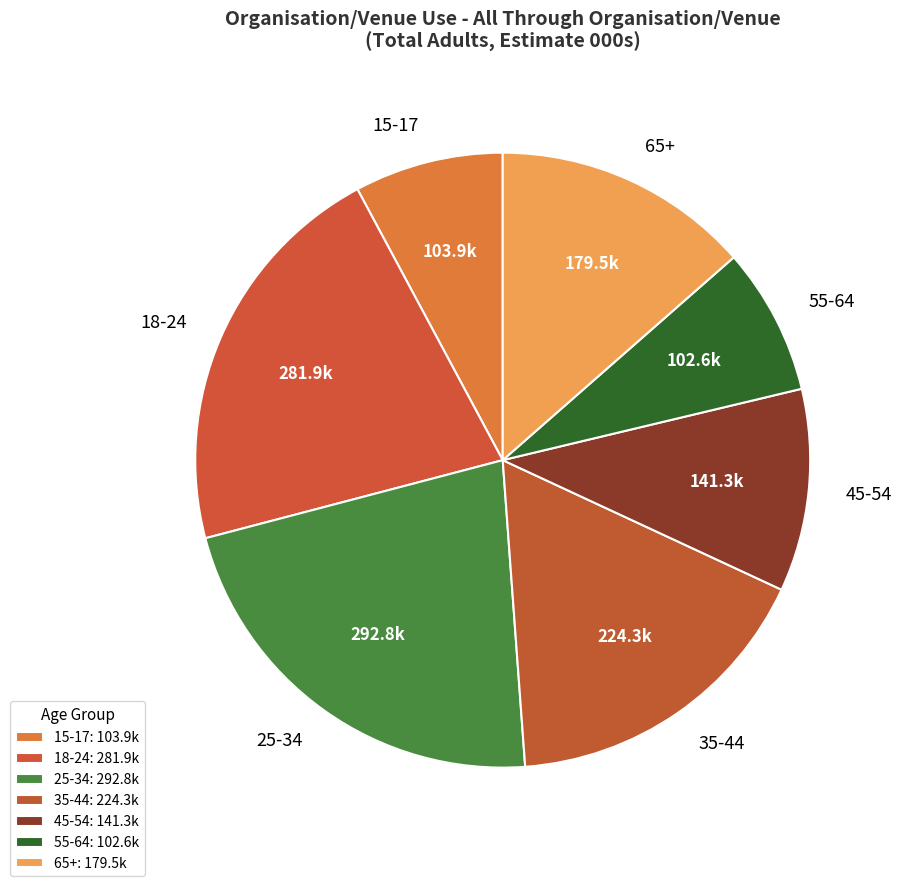

Between 18-24 and 25-34, which is larger?

25-34